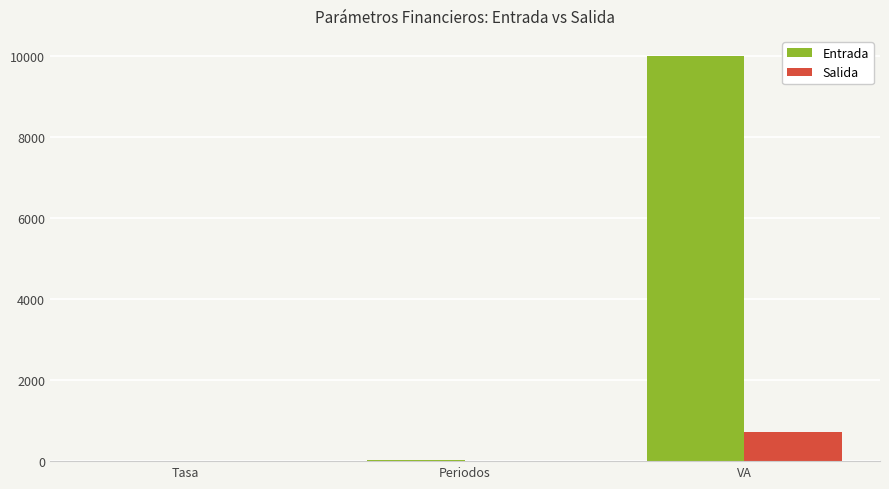

How many distinct data groups are displayed?

2